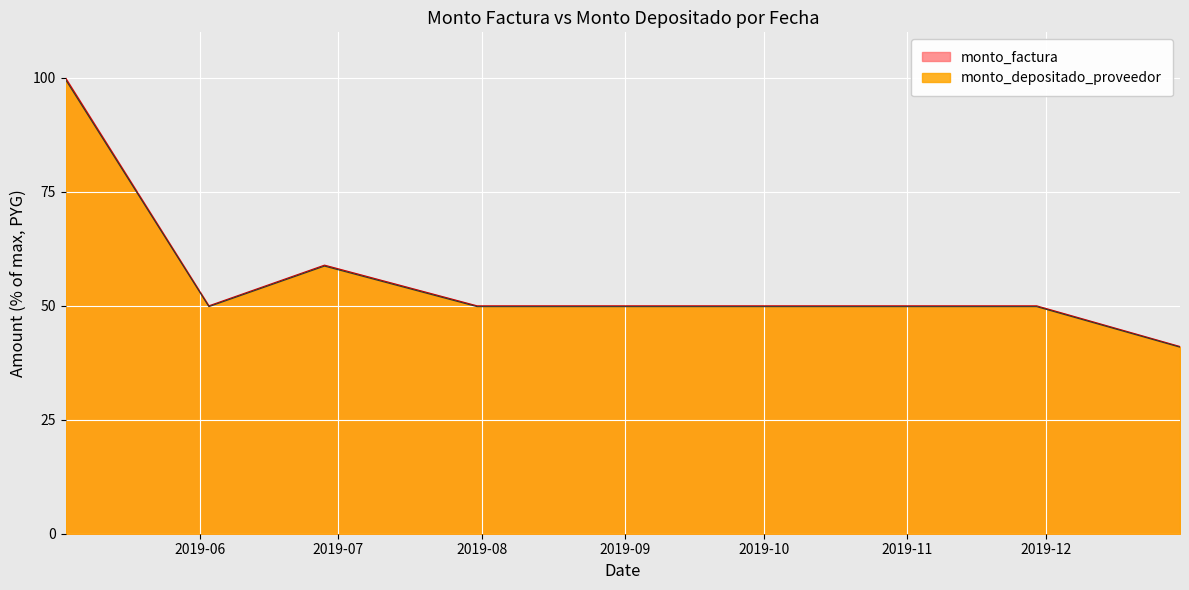

What is the minimum value shown in the chart?

40.9